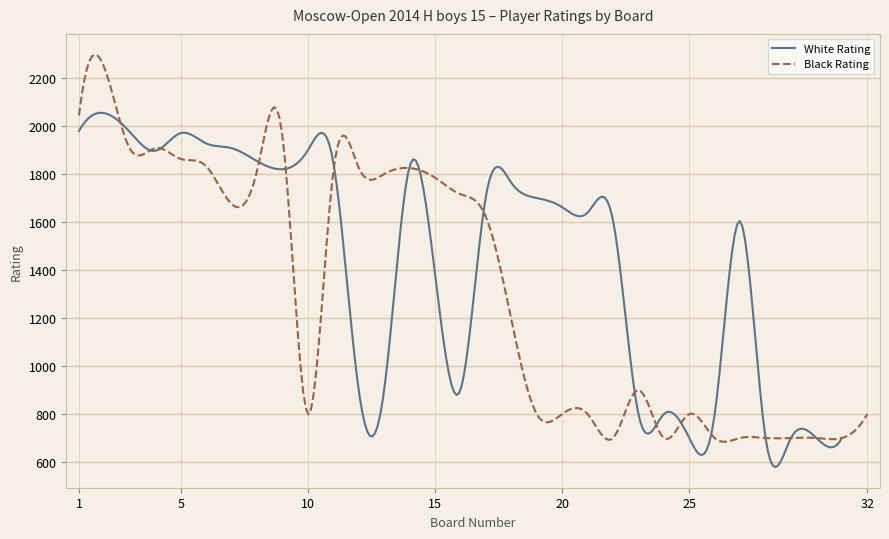

Which series changed the most between 21 and 32?

White Rating